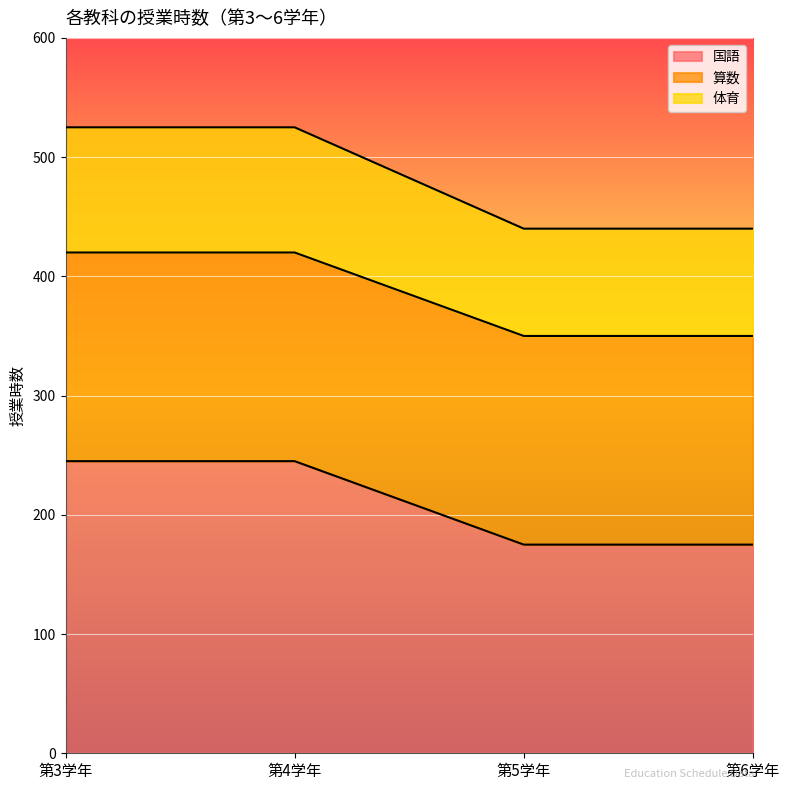

What is the highest value of the 国語 series?

245